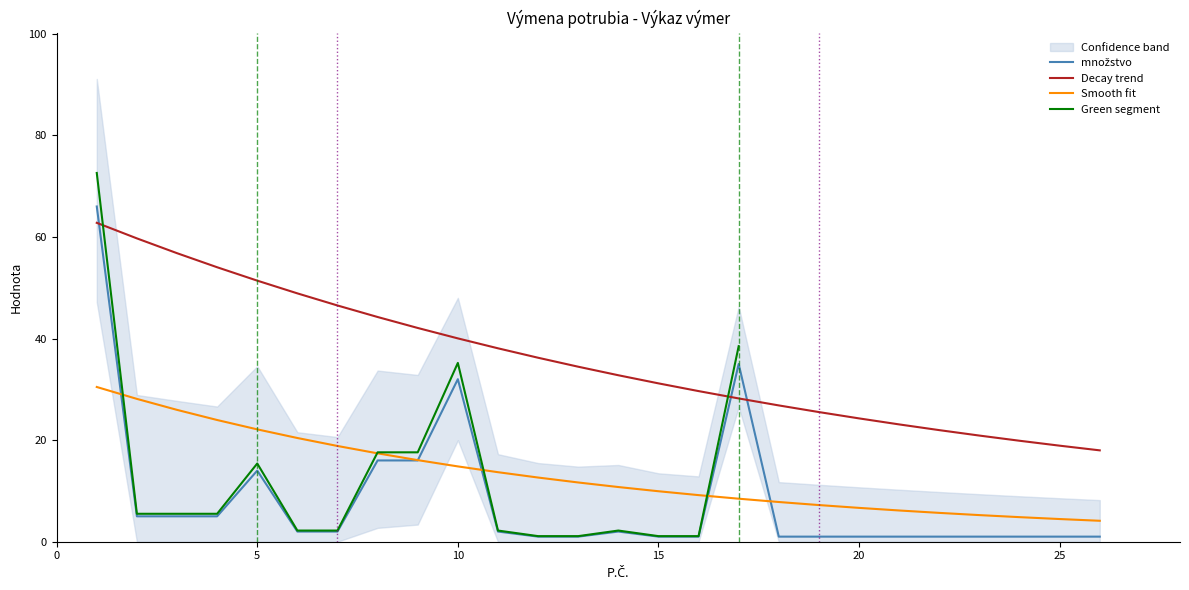

List the series in order of their overall mean, highest first.

Decay trend, Smooth fit, Green segment, množstvo